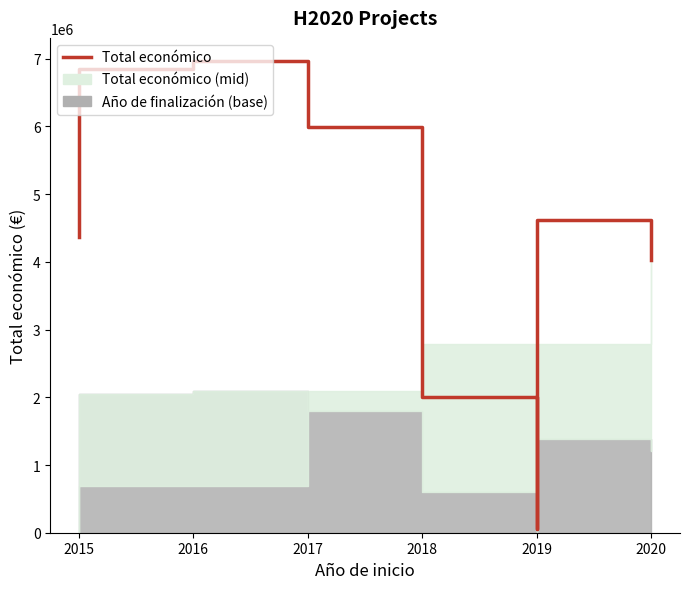

How many values are between 1003835 and 5996175?

6